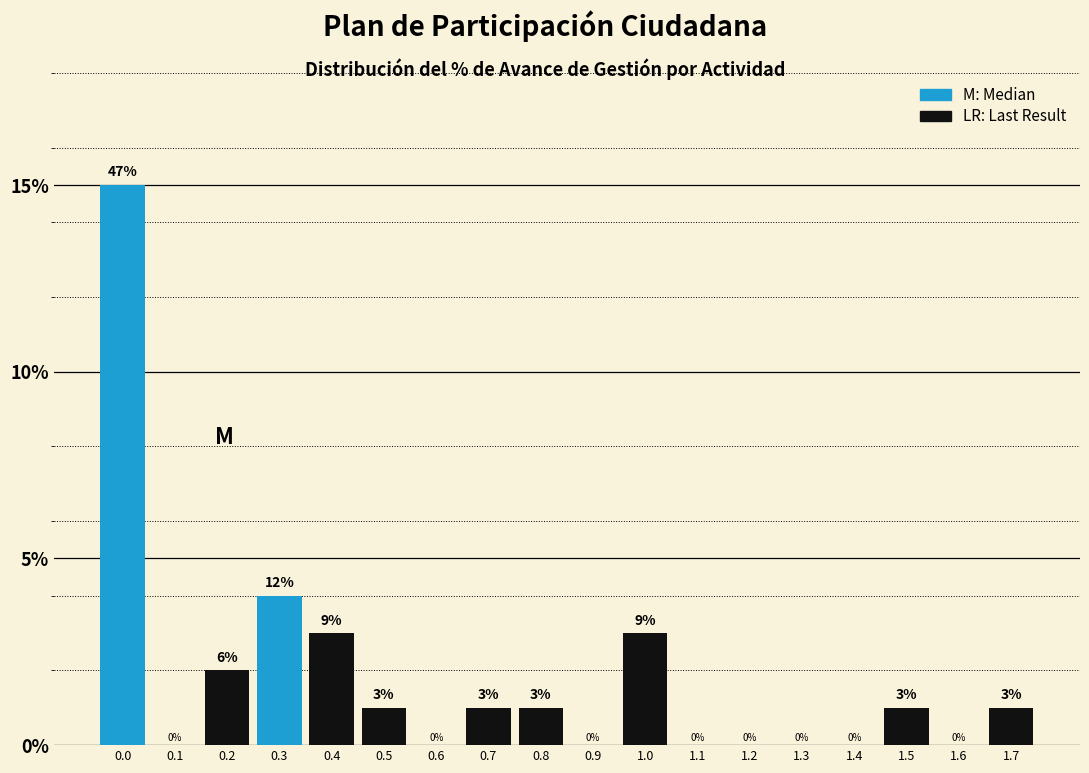

Reading left to right, list all the values displayed in this chart.

0.0=15	0.1=0	0.2=2	0.3=4	0.4=3	0.5=1	0.6=0	0.7=1	0.8=1	0.9=0	1.0=3	1.1=0	1.2=0	1.3=0	1.4=0	1.5=1	1.6=0	1.7=1